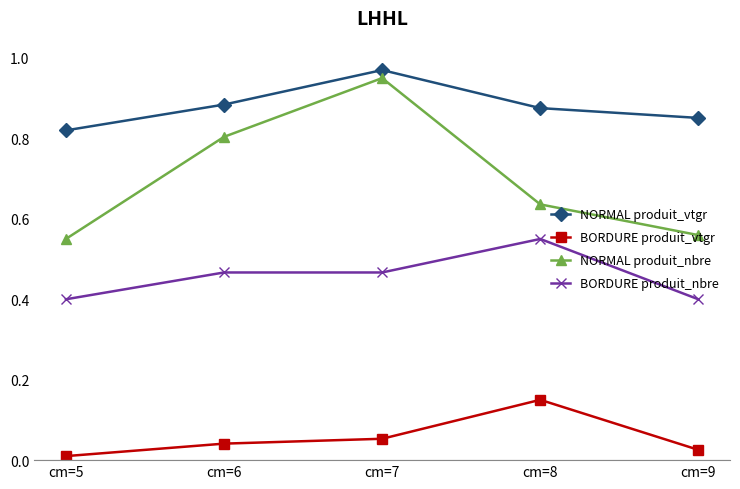

Which label corresponds to the largest value in the chart?

cm=7